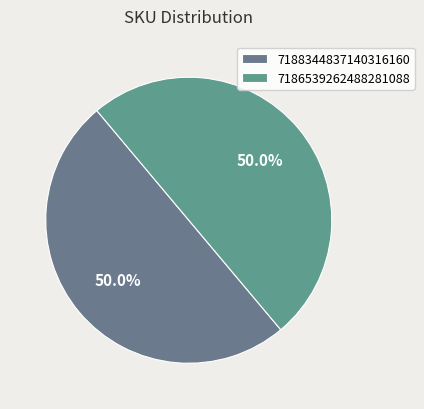

Count the number of slices in the pie.

2